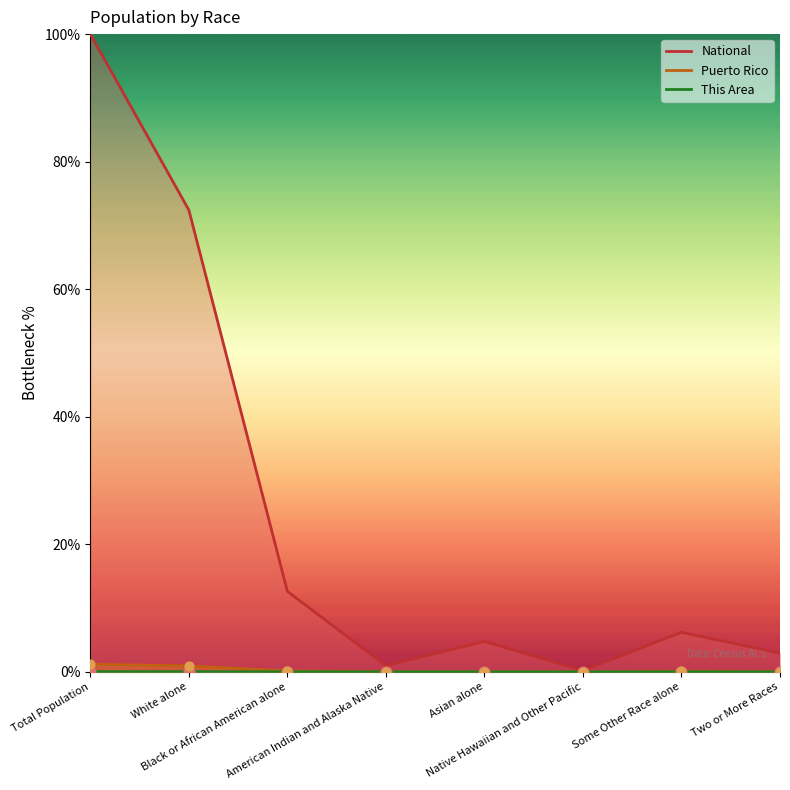

Is the value of This Area at Total Population greater than the value of Puerto Rico at Native Hawaiian and Other Pacific?

Yes